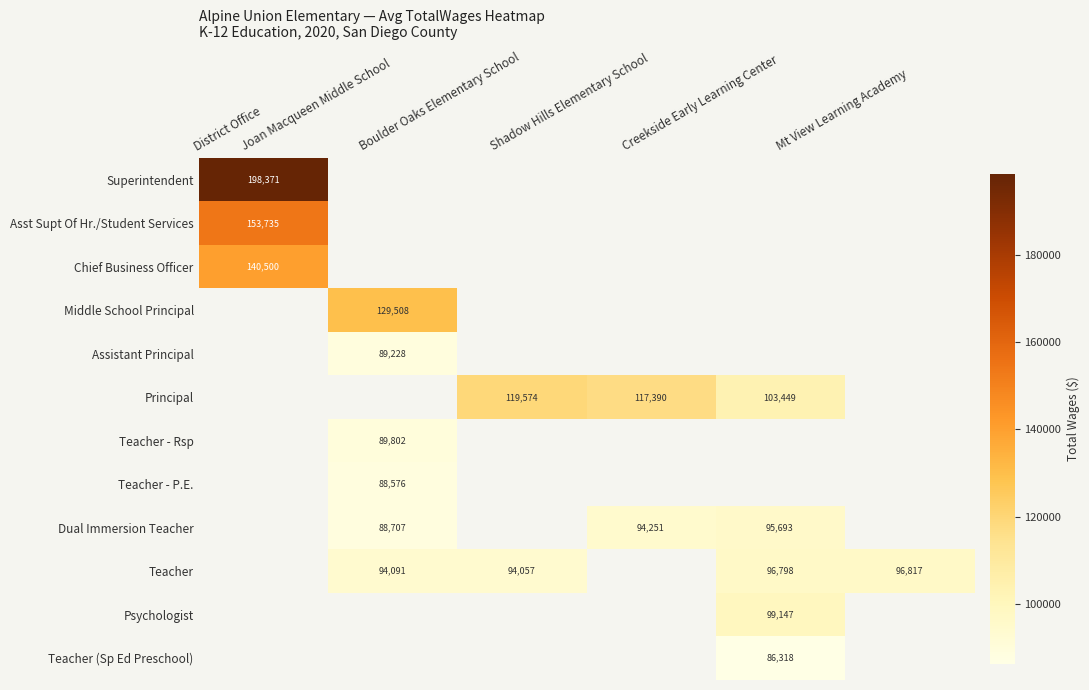

Between Mt View Learning Academy and Joan Macqueen Middle School, which is larger?

Joan Macqueen Middle School